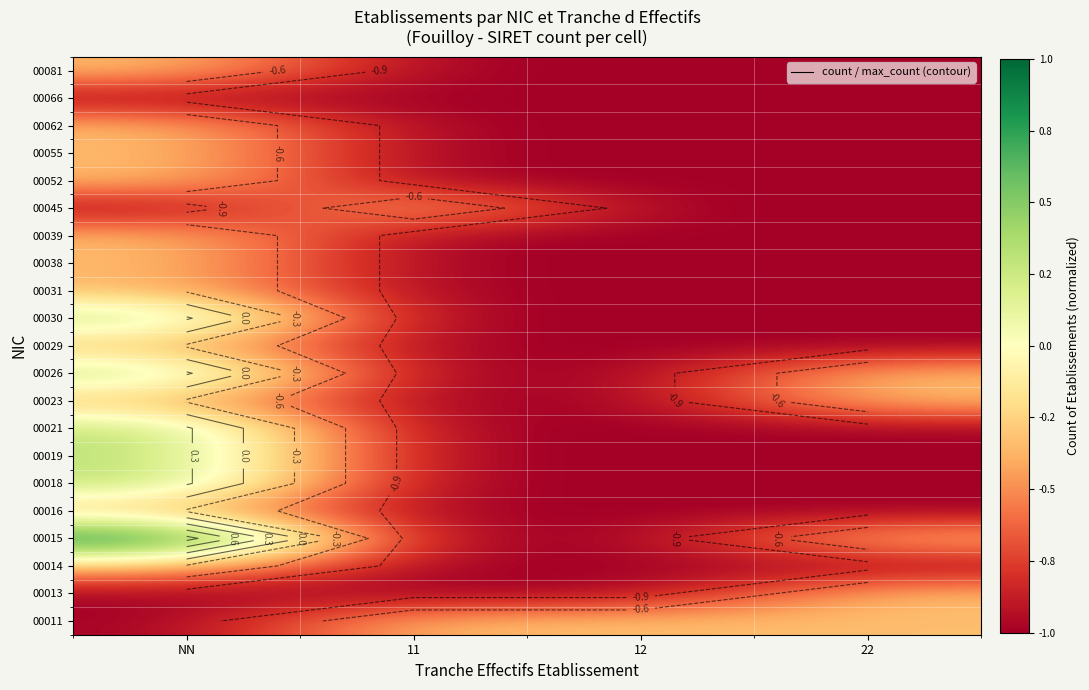

What is the spread (max minus min) of values at NN?

2.0